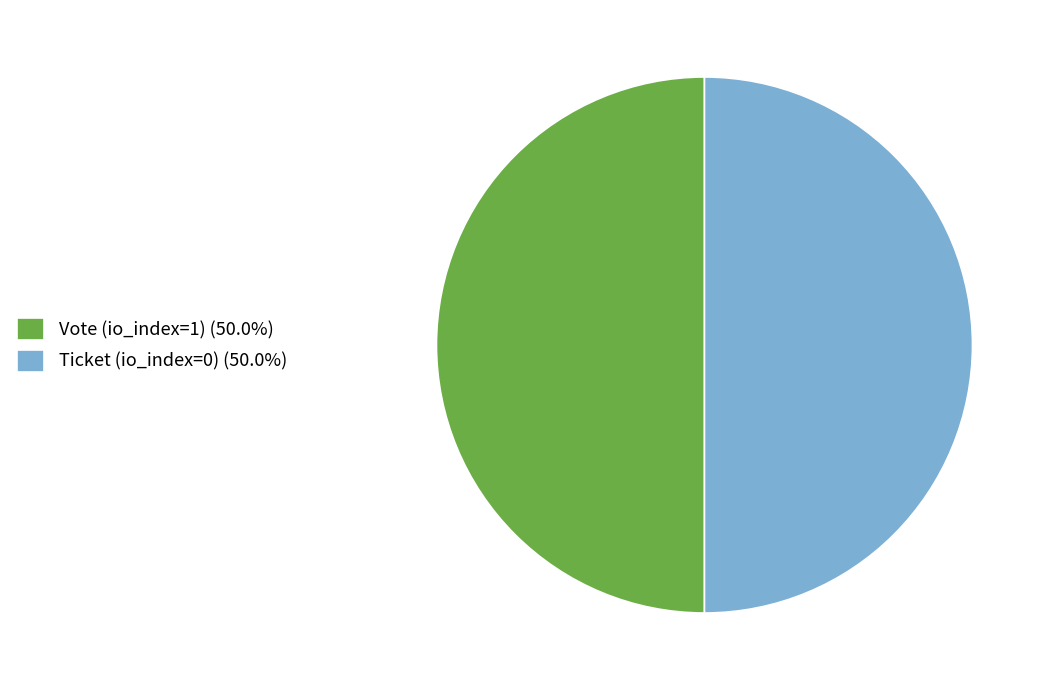

Combined, do Ticket (io_index=0) (50.0%) and Vote (io_index=1) (50.0%) account for over 50%?

Yes